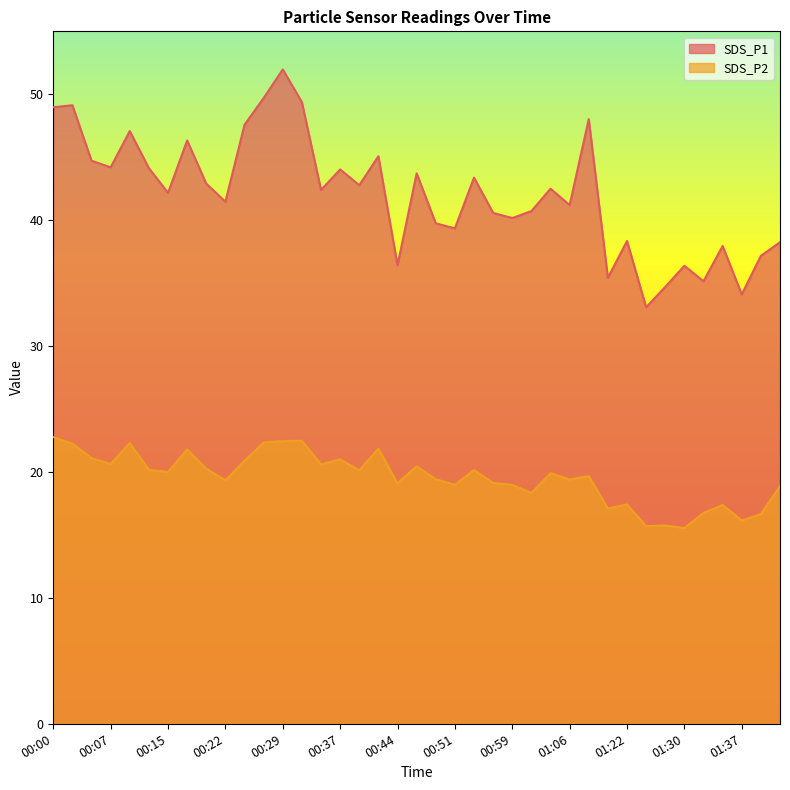

Which series has the largest range (max minus min)?

SDS_P1